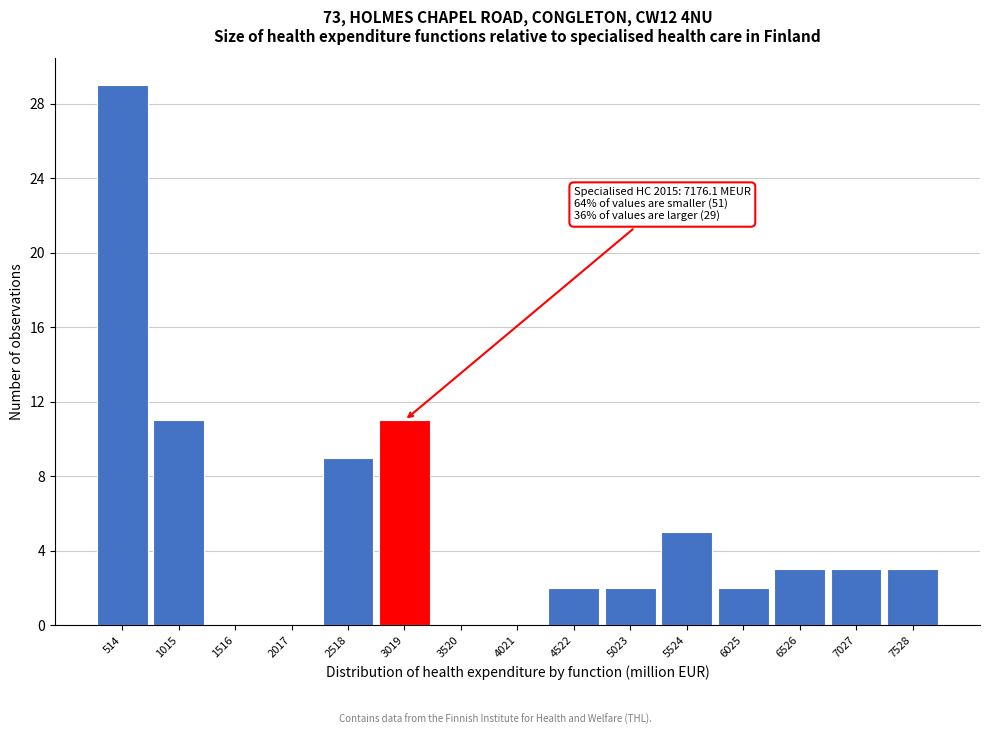

Reading left to right, extract all data points from this chart.

514=29	1015=11	1516=0	2017=0	2518=9	3019=11	3520=0	4021=0	4522=2	5023=2	5524=5	6025=2	6526=3	7027=3	7528=3